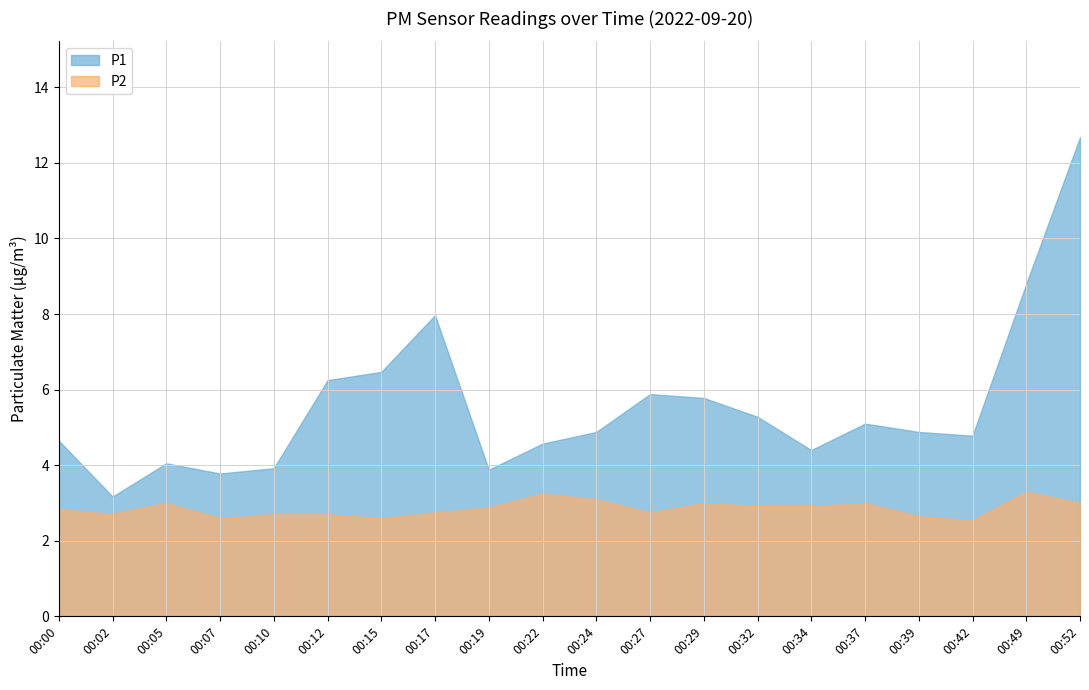

Between 00:19 and 00:24, which series saw the biggest shift?

P1